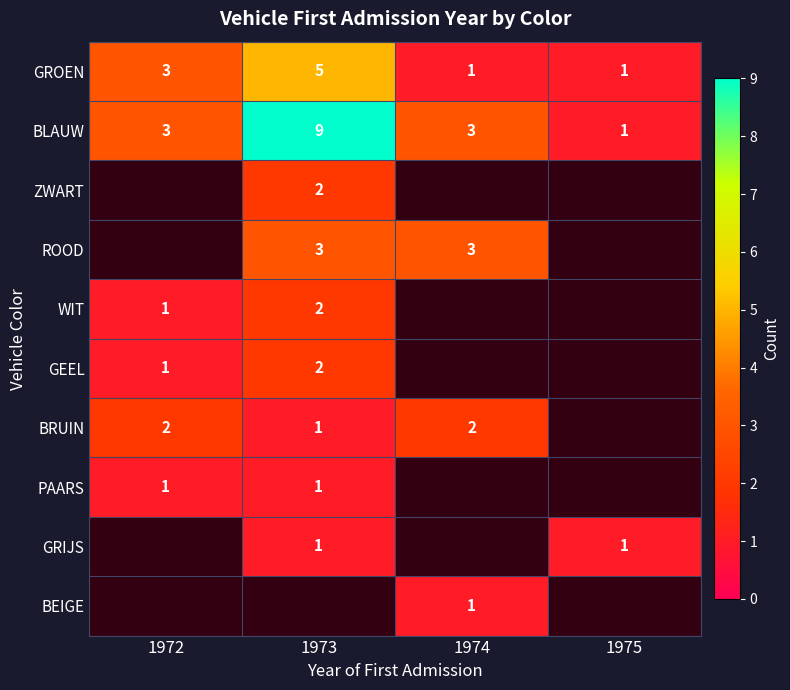

What is the difference between the highest and lowest values at 1973?

8.0